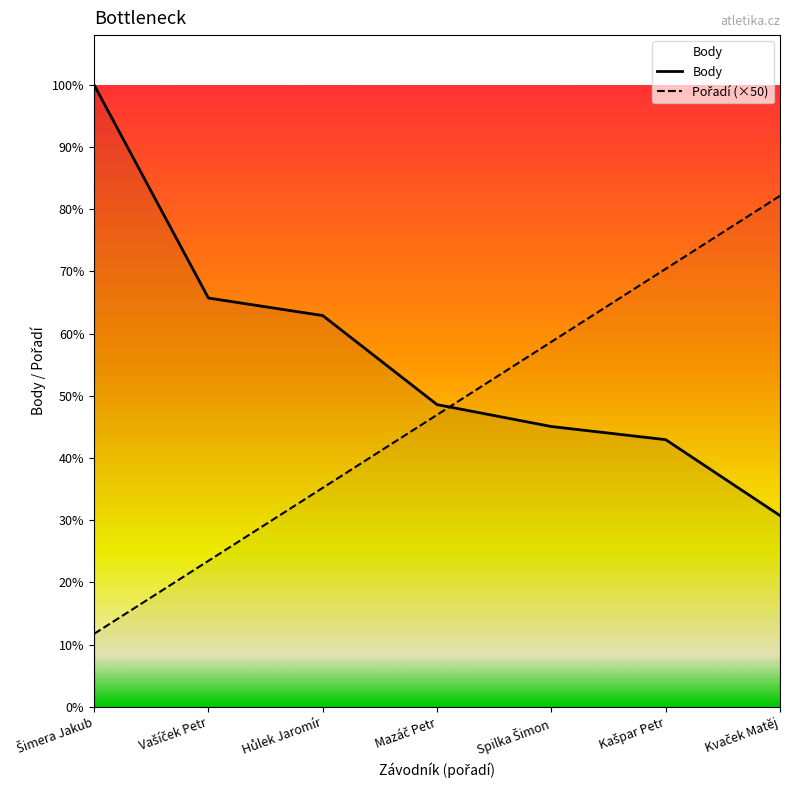

After their last crossing, which series has the higher values: Body or Pořadí?

Pořadí